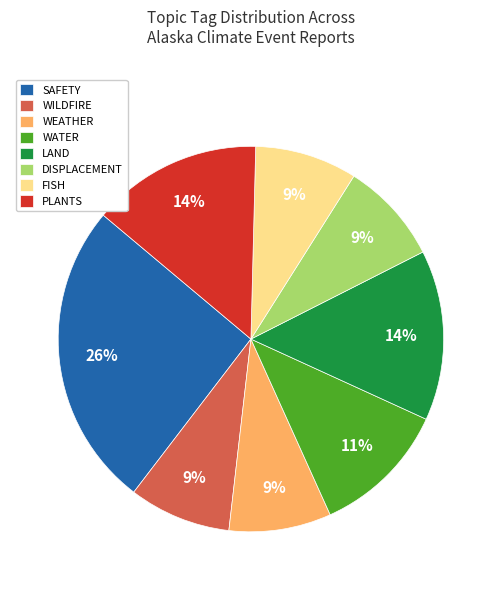

Combined, do SAFETY and FISH account for over 50%?

No